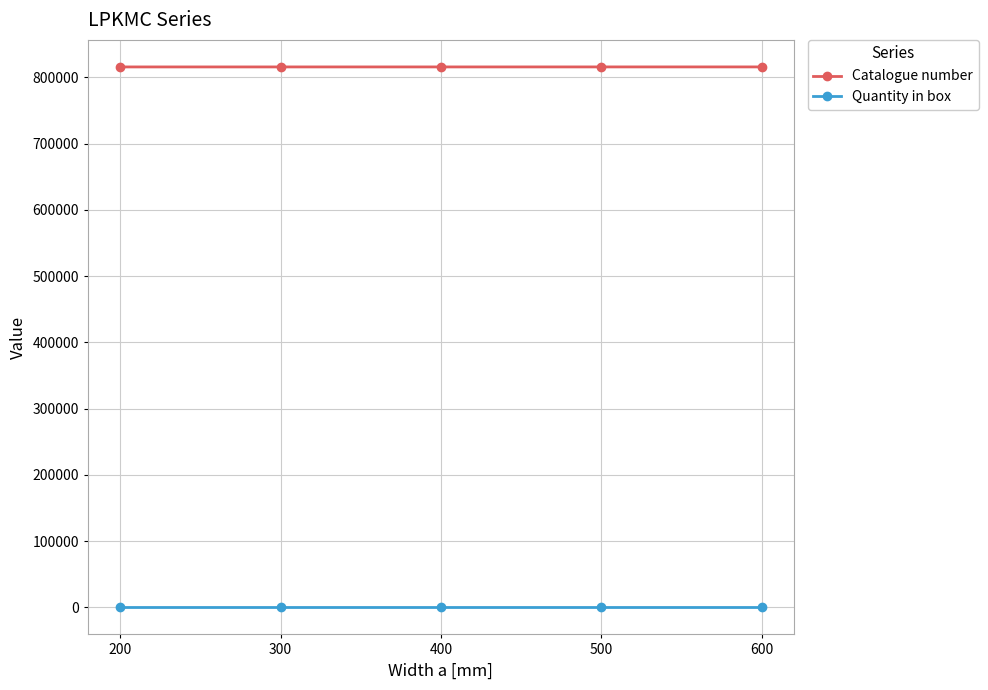

True or false: Quantity in box has more than 2 interior local peaks.

False